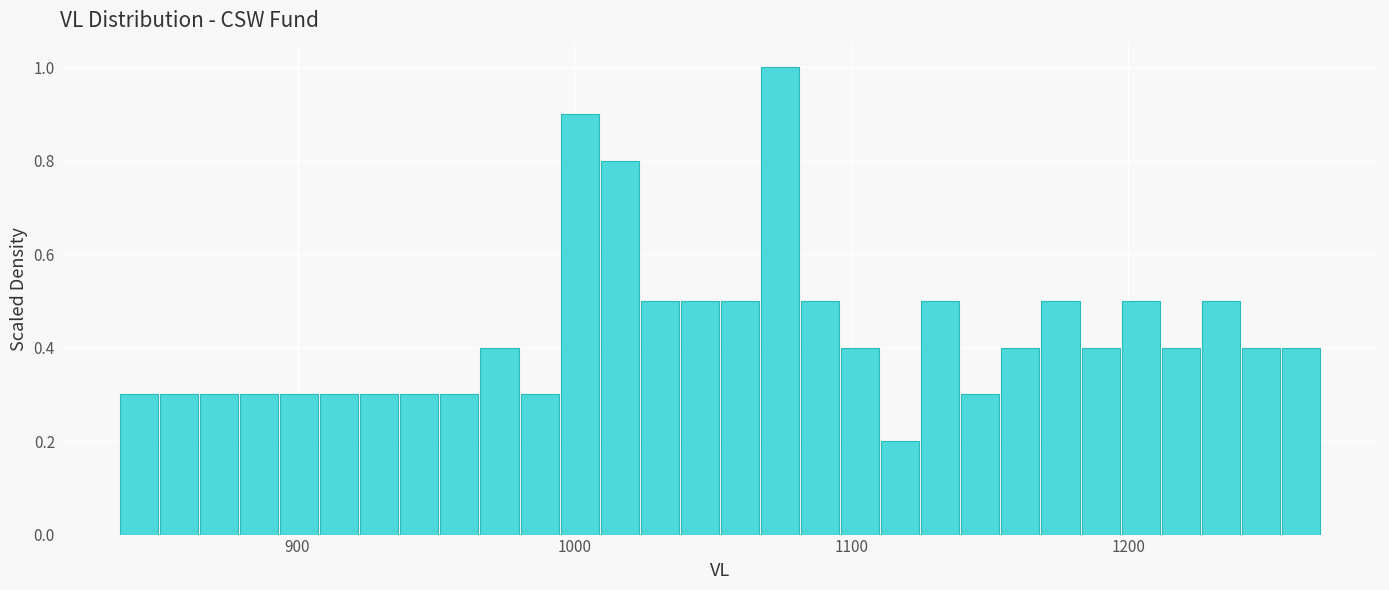

Around what value on the x-axis is the tallest bar? Give the approximate position of its centre, as read against the axis.

1070